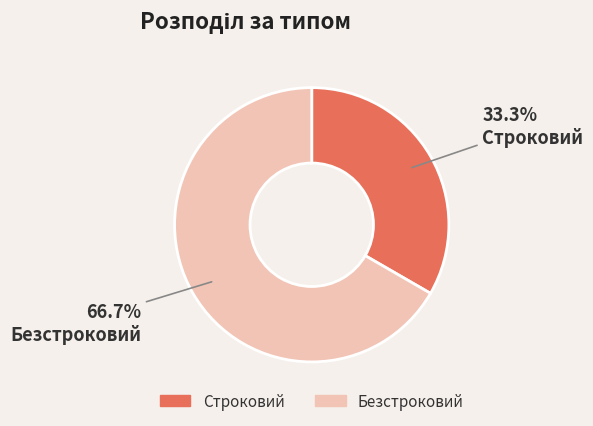

To the nearest percent, what is the difference between the Безстроковий and Строковий slice percentages?

33%